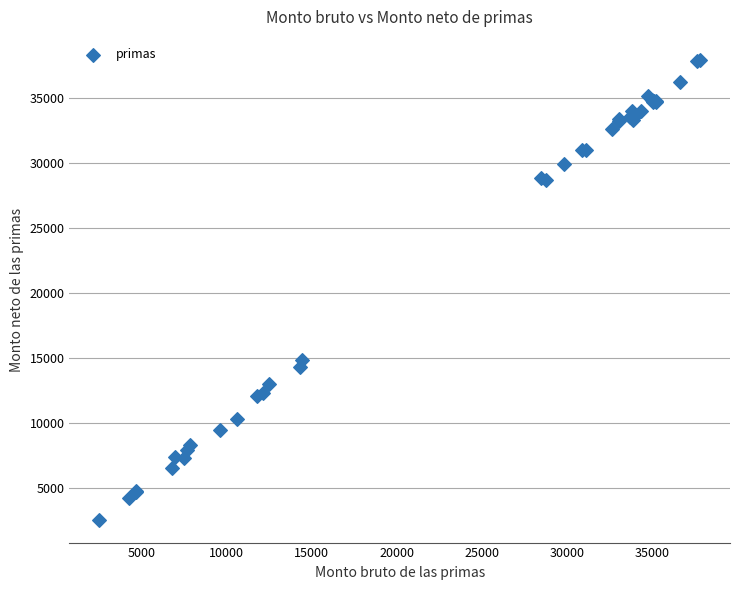

What Y value in the scatter plot is closest to 20280?

14902.6